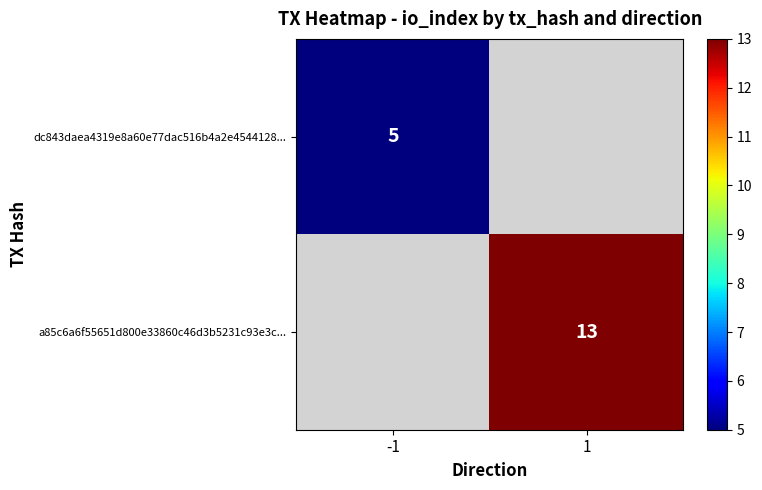

True or false: a85c6a6f55651d800e33860c46d3b5231c93e3c... has a value of 20 at 1.

False